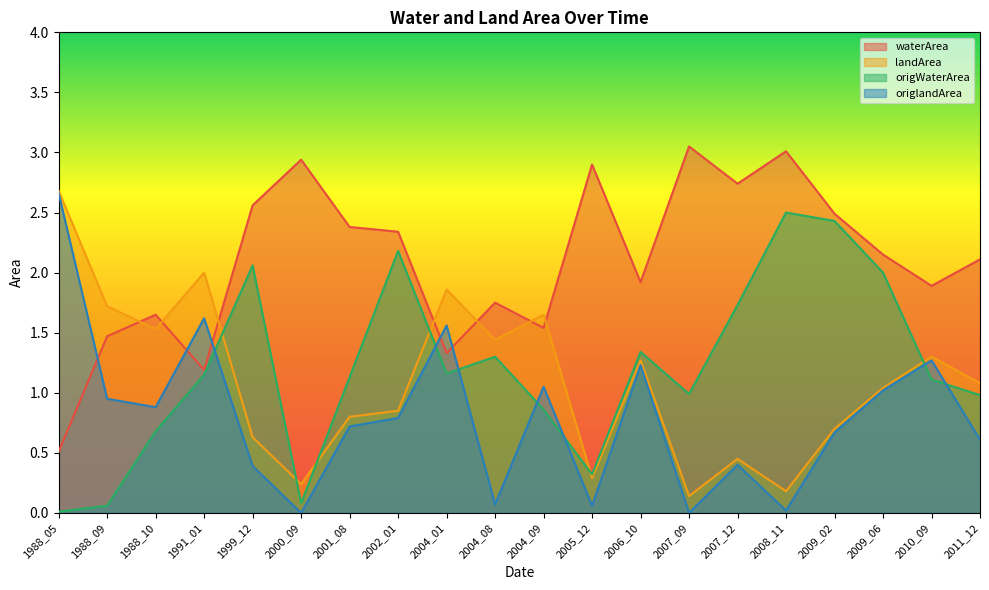

Which series changed the most between 2004_09 and 2005_12?

waterArea